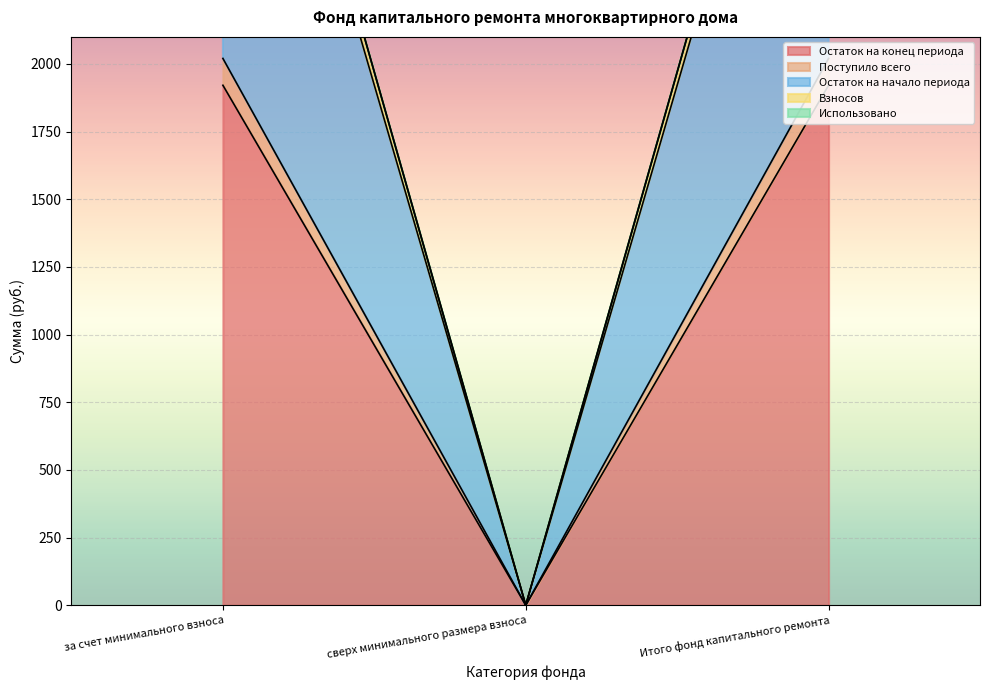

The value of Остаток на конец периода at сверх минимального размера взноса is 661.0. True or false?

False